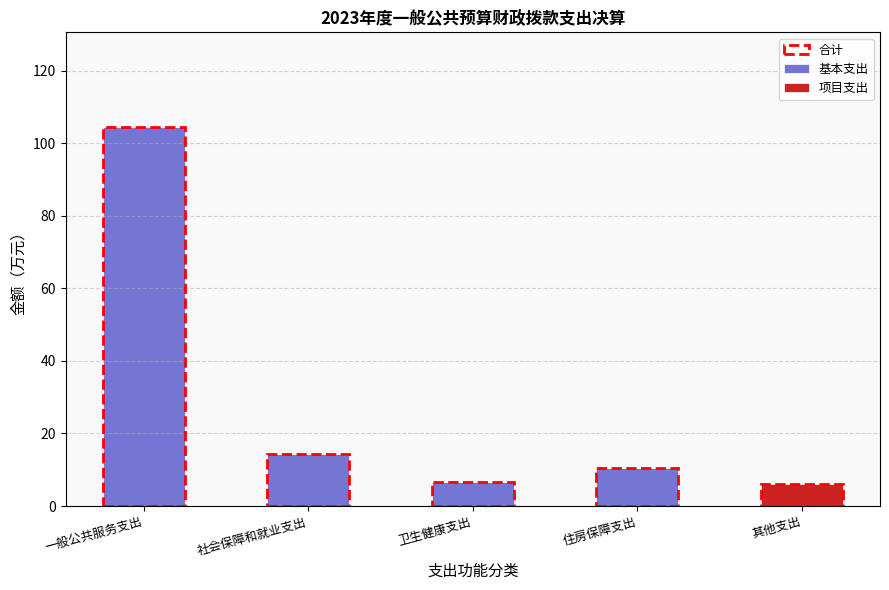

What is the sum of the 基本支出 values at 住房保障支出 and 一般公共服务支出?

114.8